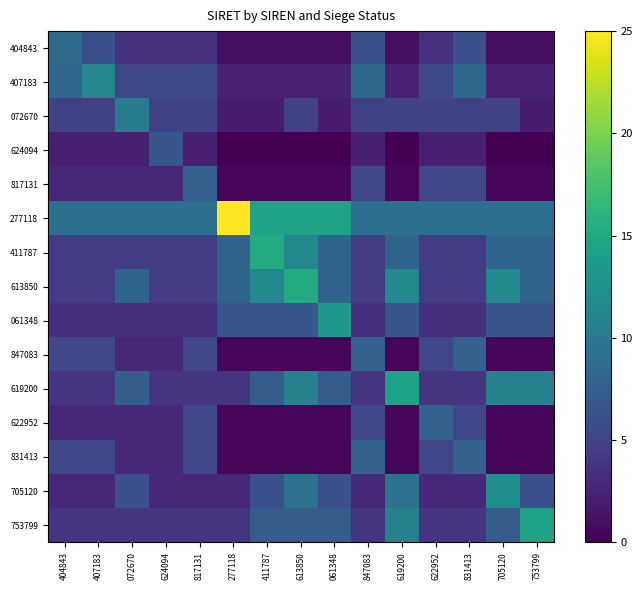

What is the spread (max minus min) of values at 613850?

15.4